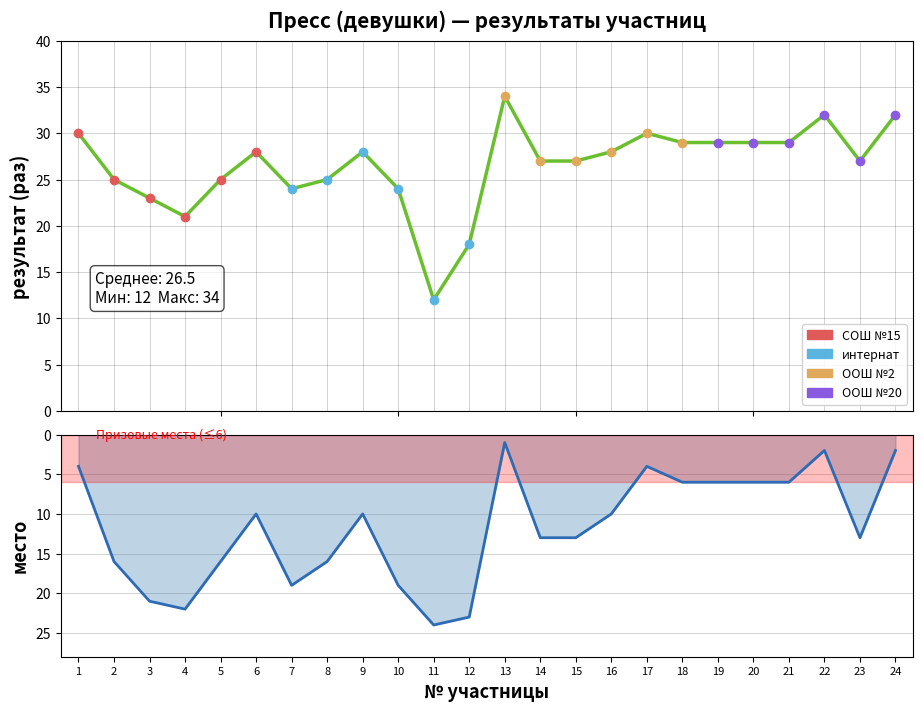

Is this an area chart (filled region under the line)?

No